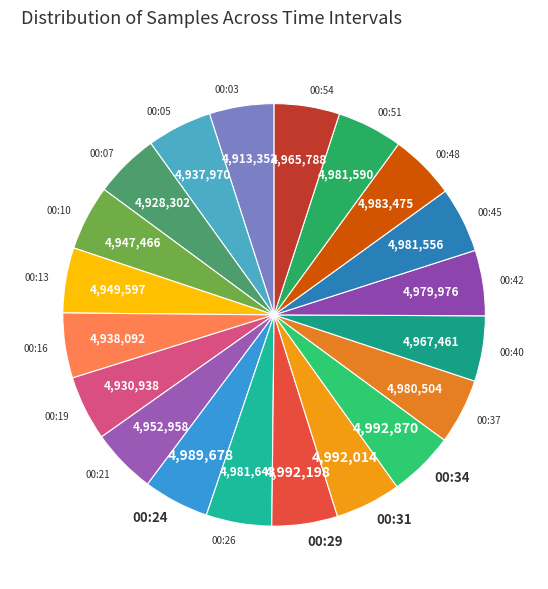

Count the number of slices in the pie.

20